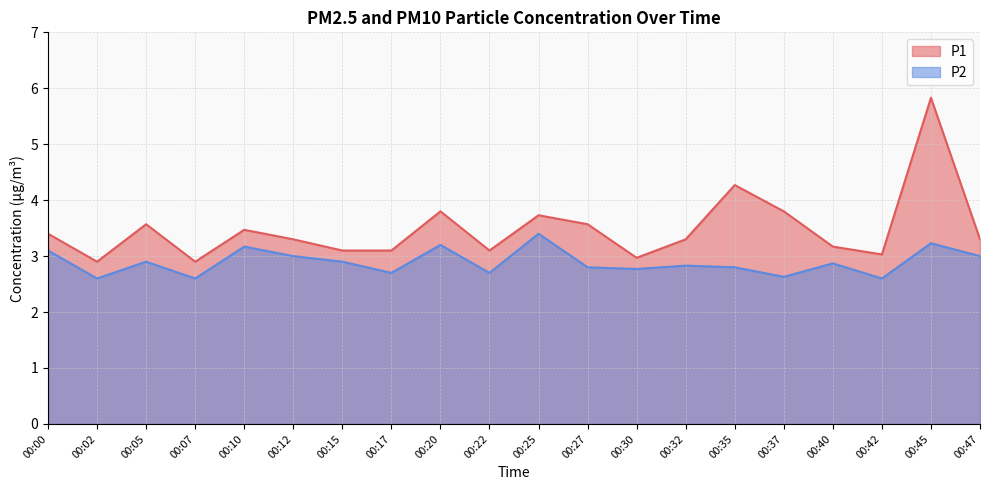

At which category is the sum across all series the highest?

00:45